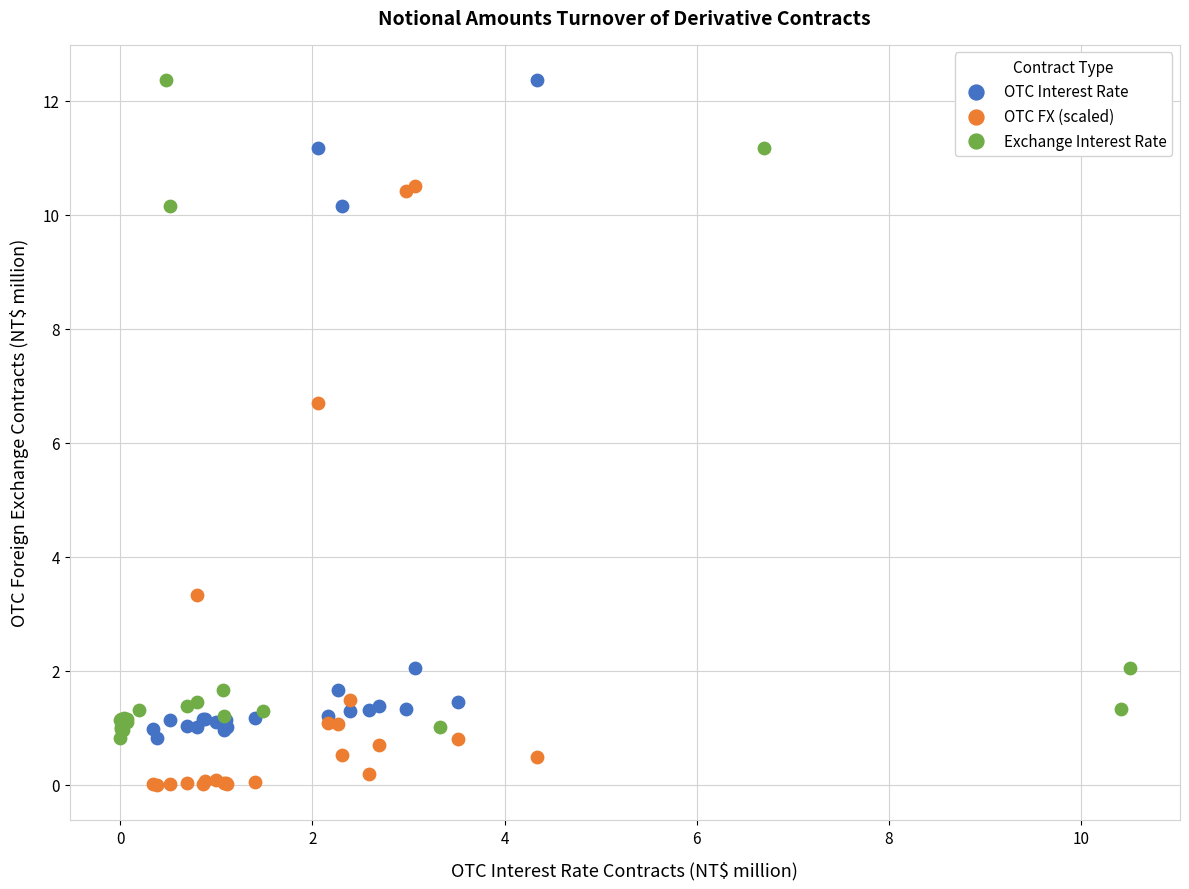

Which series contains the lowest Y value?

OTC FX (scaled)